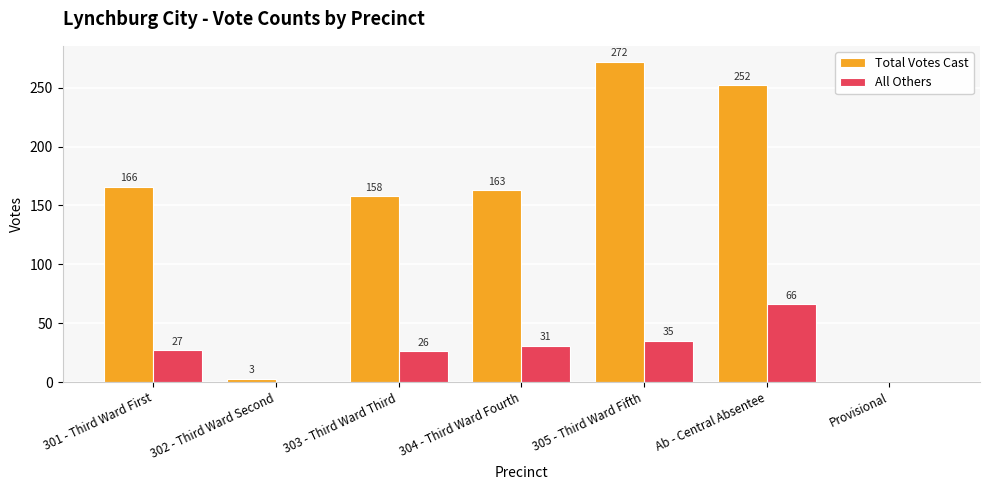

The value of Total Votes Cast at 305 - Third Ward Fifth is 489. True or false?

False